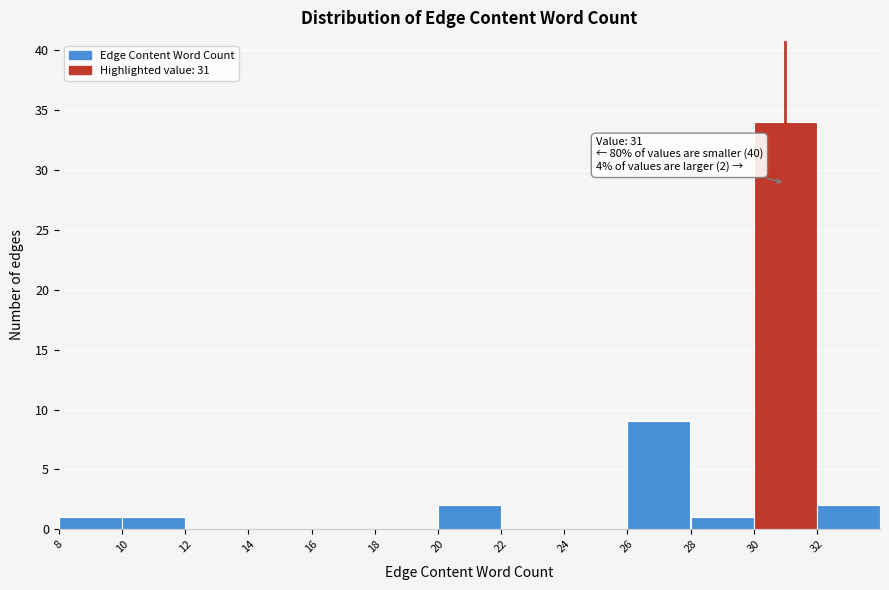

Which range on the x-axis has the tallest bar?

30 to 32